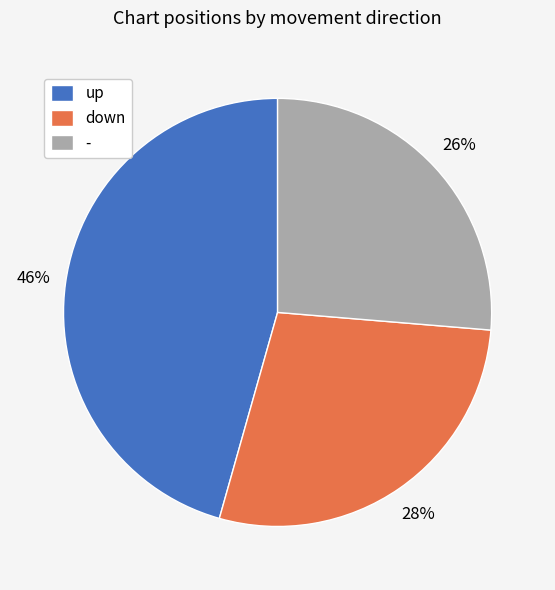

The - slice represents 26% of the pie. True or false?

True